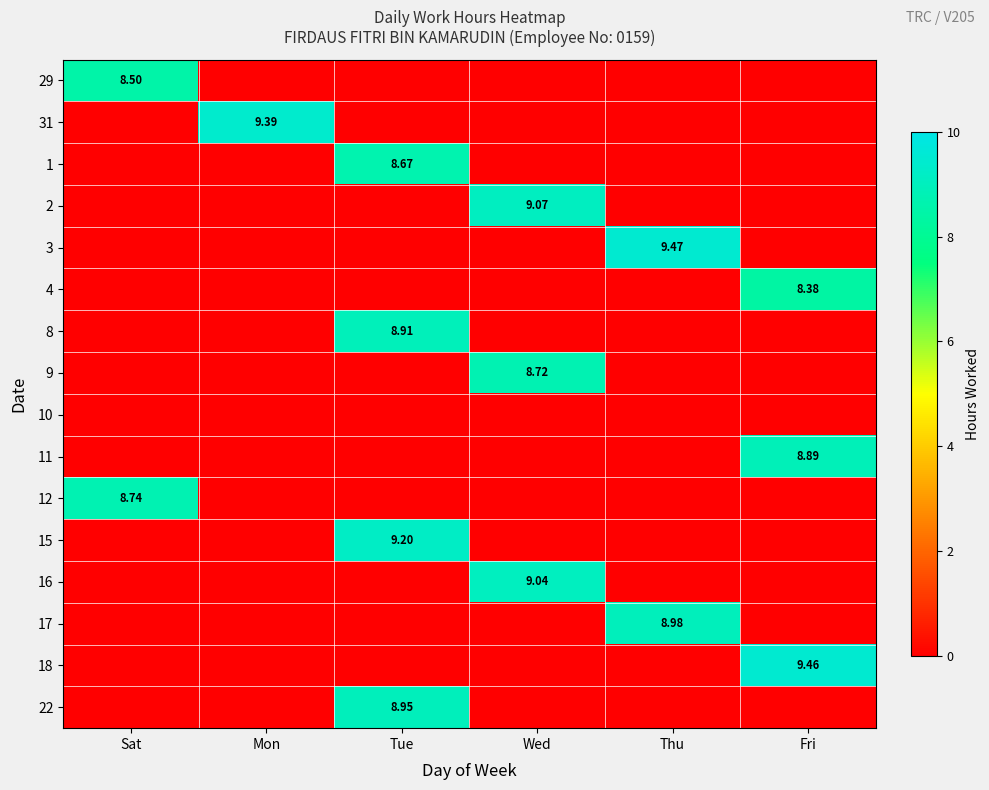

Between Mon and Fri, which is larger?

Mon